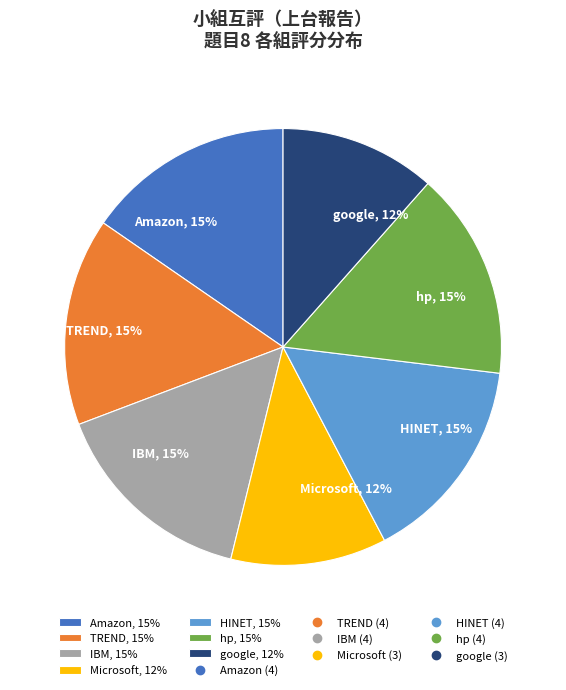

Which has a higher value, google or IBM?

IBM